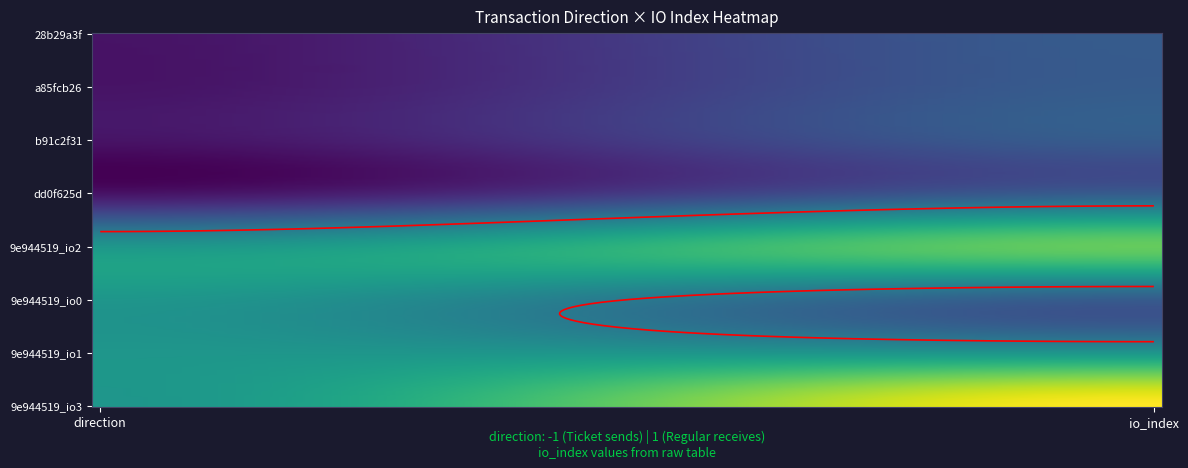

Reading left to right, what are all the values shown in this chart?

28b29a3f: -1	0
a85fcb26: -1	0
b91c2f31: -1	0
dd0f625d: -1	0
9e944519_io2: 1	2
9e944519_io0: 1	0
9e944519_io1: 1	1
9e944519_io3: 1	3